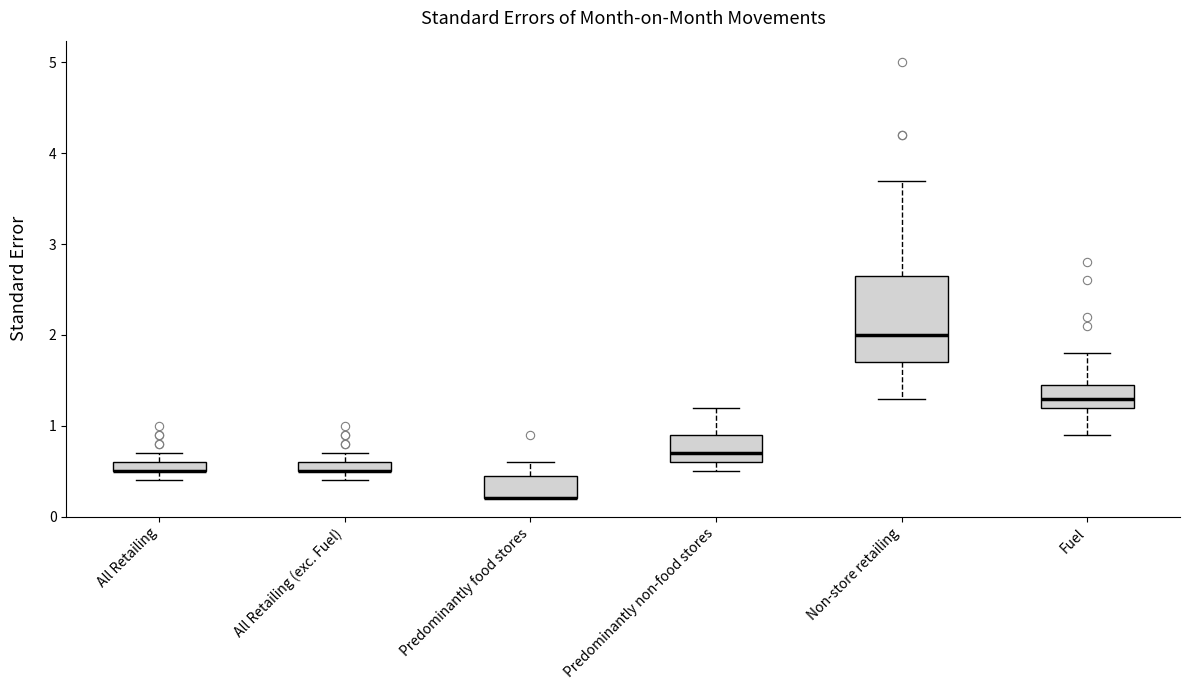

Comparing the boxes themselves (not the whiskers), which one is the tallest?

Non-store retailing